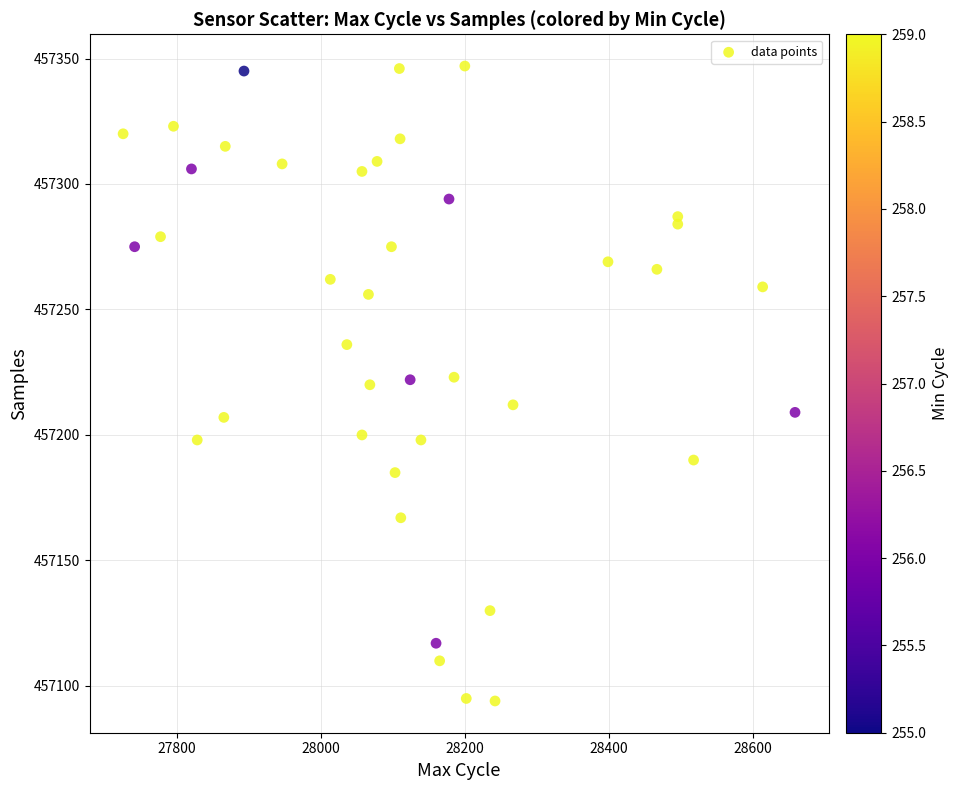

What is the range of X values (max minus min)?

934